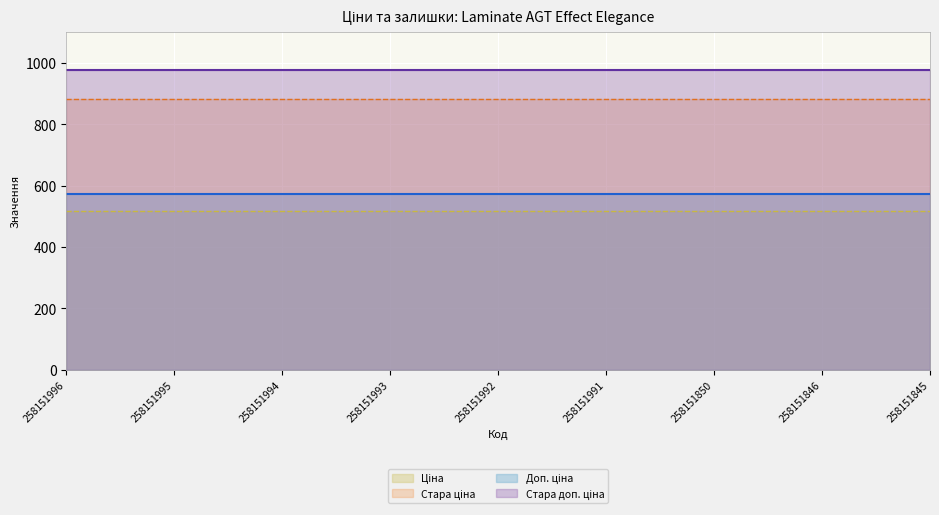

True or false: Ціна and Стара ціна intersect in this chart.

False